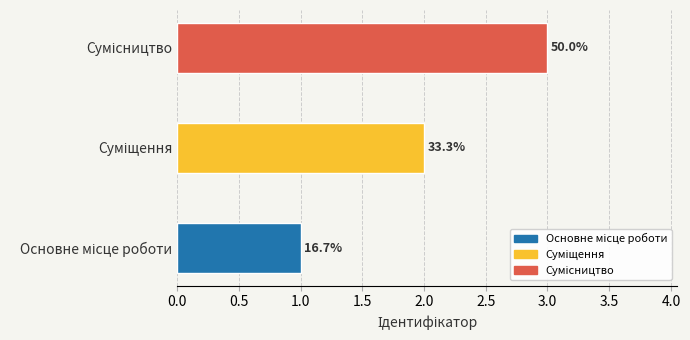

What is the sum of the values at Суміщення and Сумісництво?

5